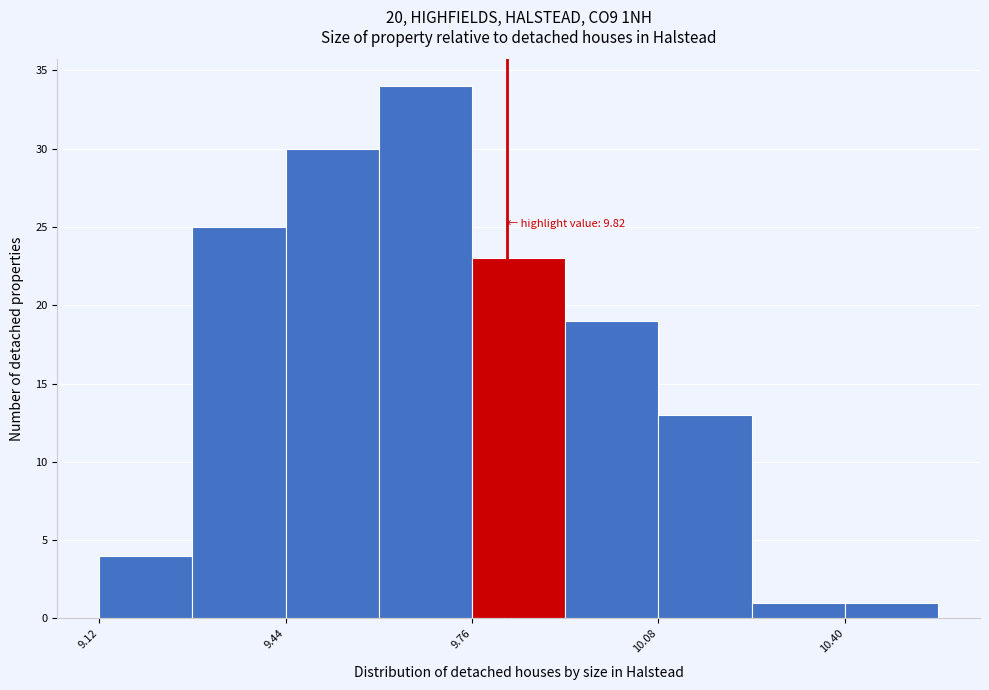

Around what value on the x-axis is the tallest bar? Give the approximate position of its centre, as read against the axis.

9.70